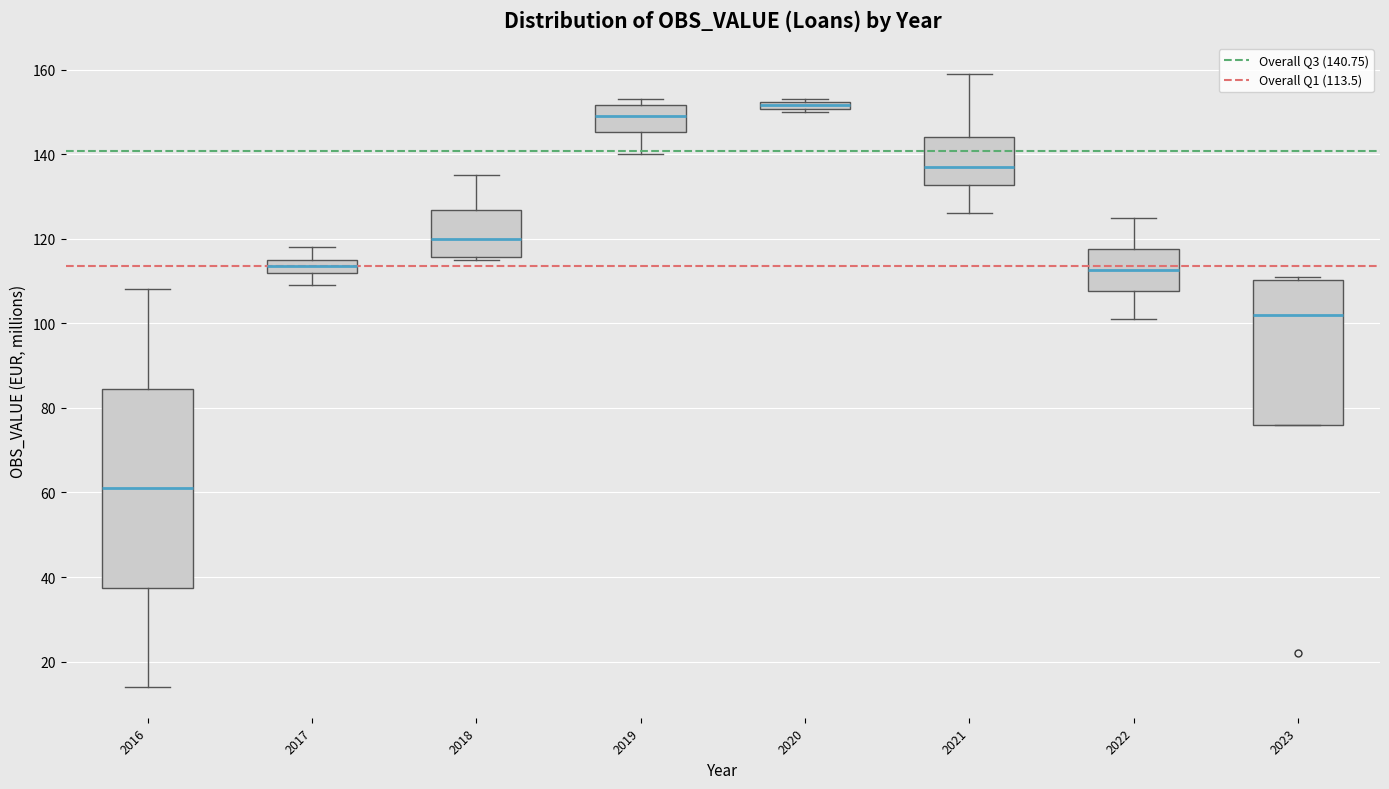

Where does the upper whisker of the box at x = 2018 end on the y-axis? The values are not printed on the chart, so give them approximately, as read against the axis.

136